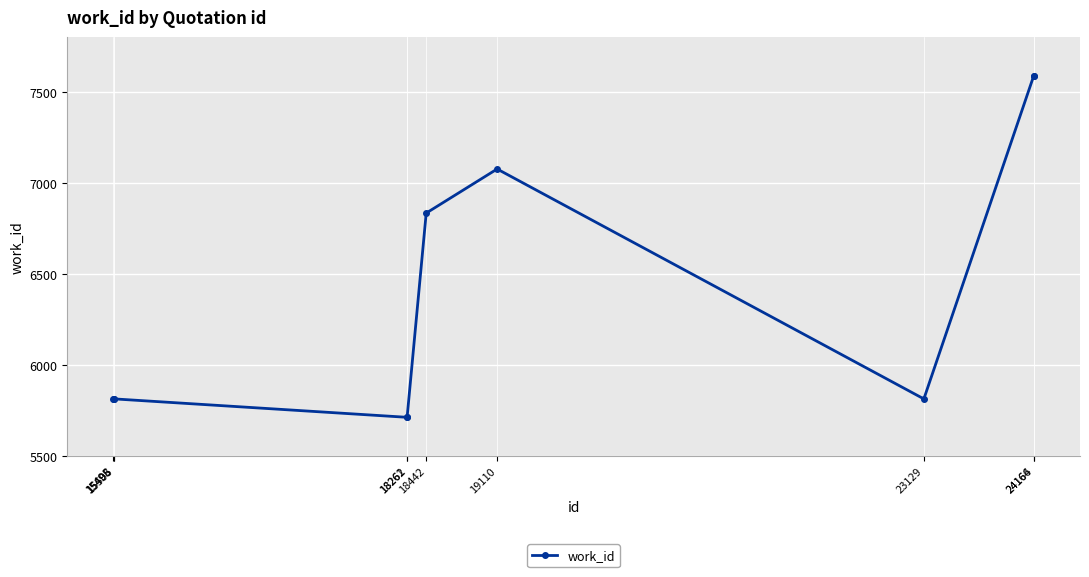

What is the average value?

6376